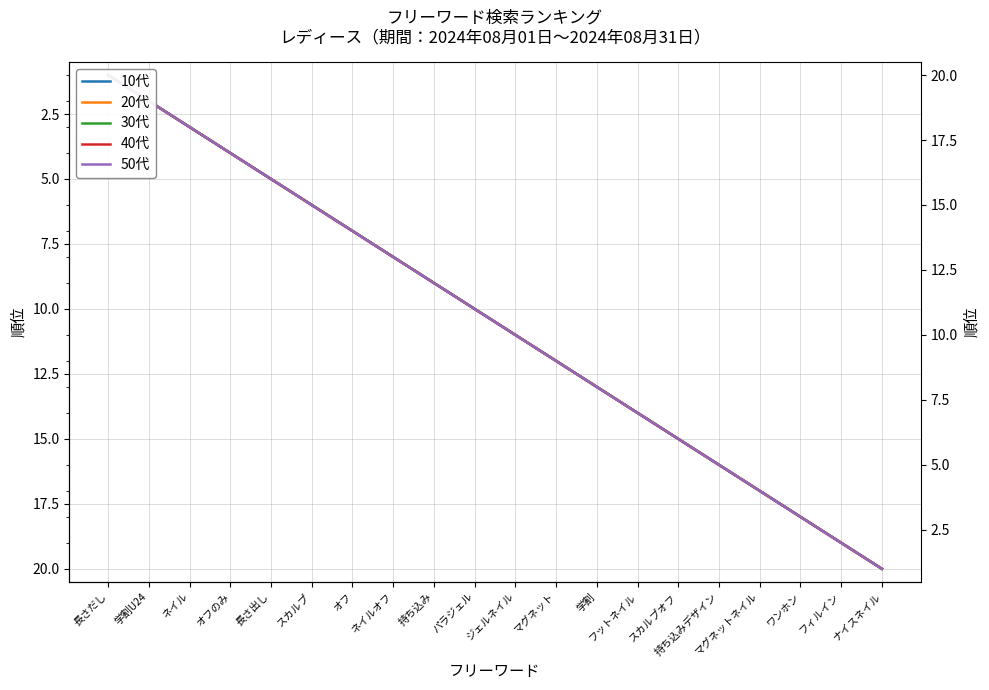

True or false: 40代 and 10代 intersect in this chart.

False